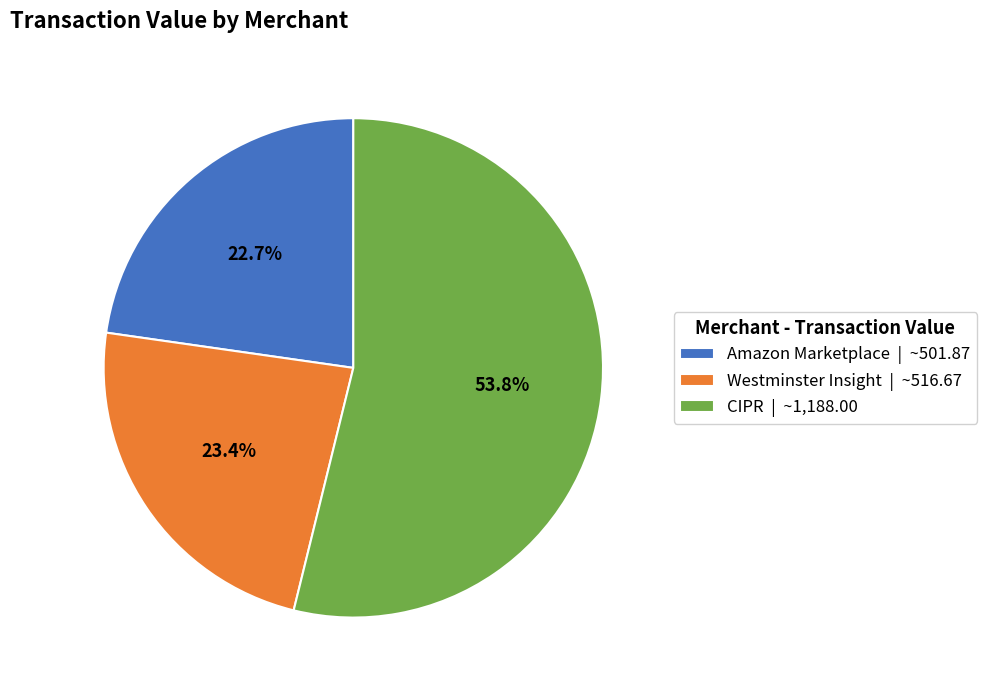

What is the smallest slice in the pie chart?

Amazon Marketplace